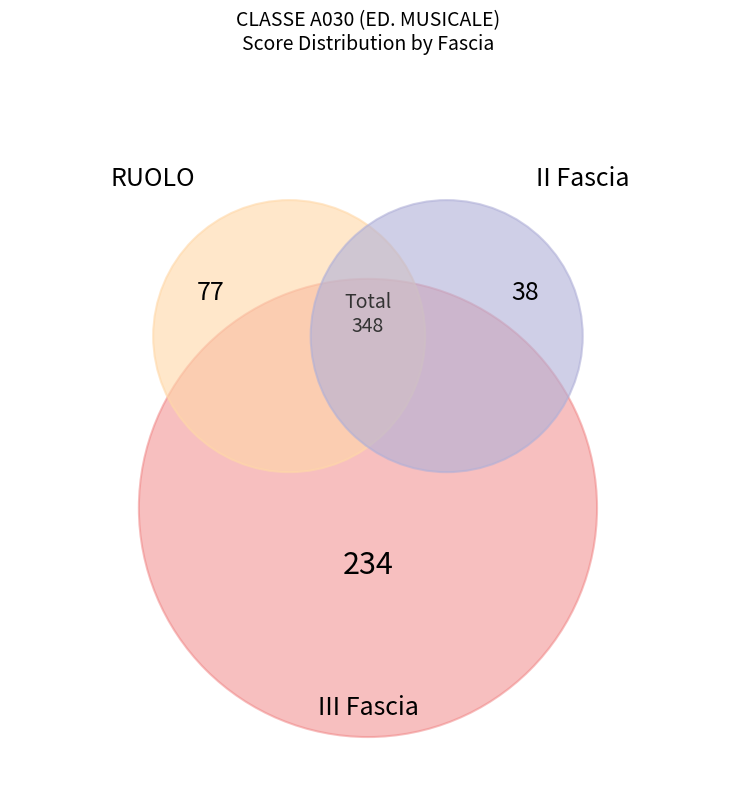

The MASETTI LORETTA slice represents 16% of the pie. True or false?

False